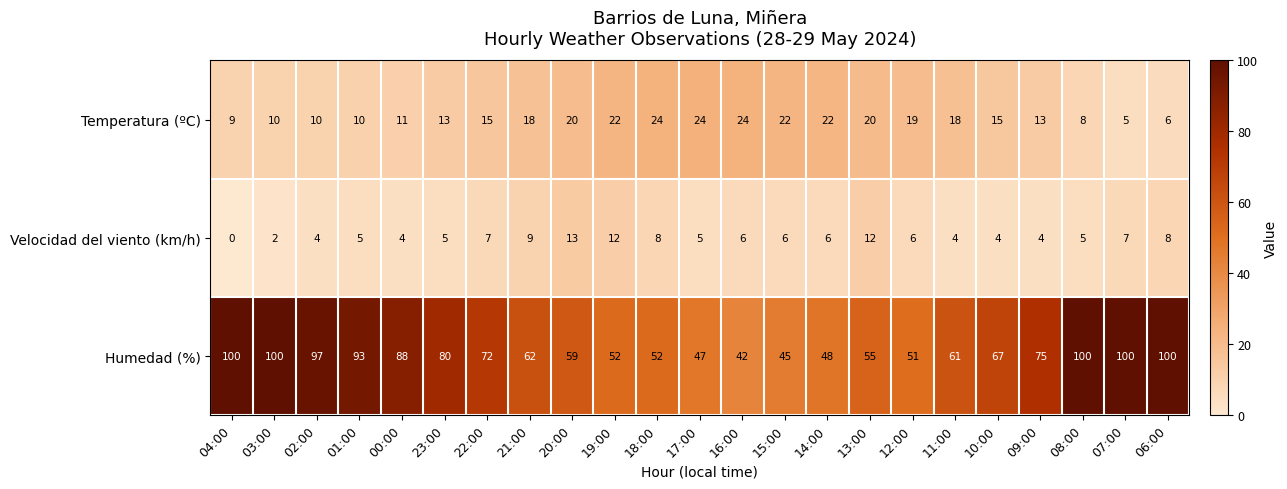

Is the value of Velocidad del viento (km/h) at 21:00 greater than the value of Temperatura (ºC) at 08:00?

Yes